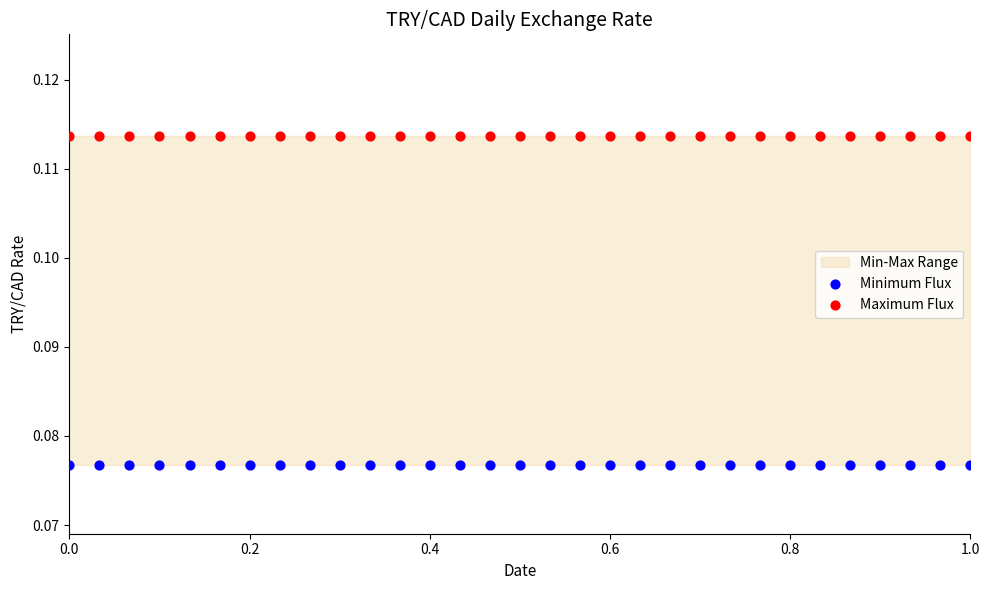

Which series contains the highest Y value?

Maximum Flux